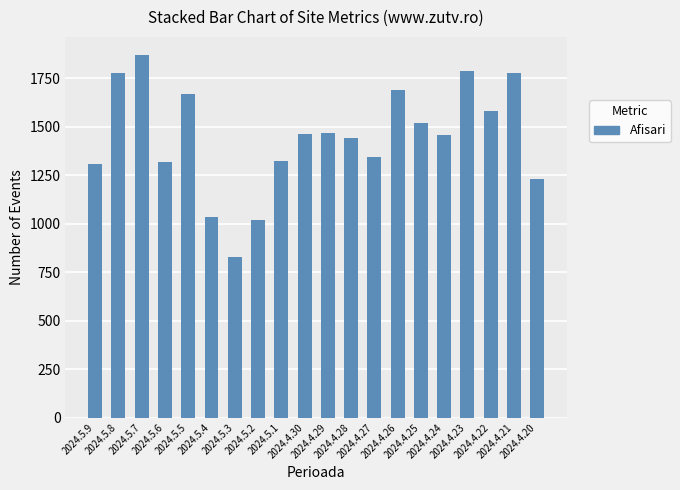

What is the ratio of the value at 2024.4.25 to the value at 2024.5.1?

1.1